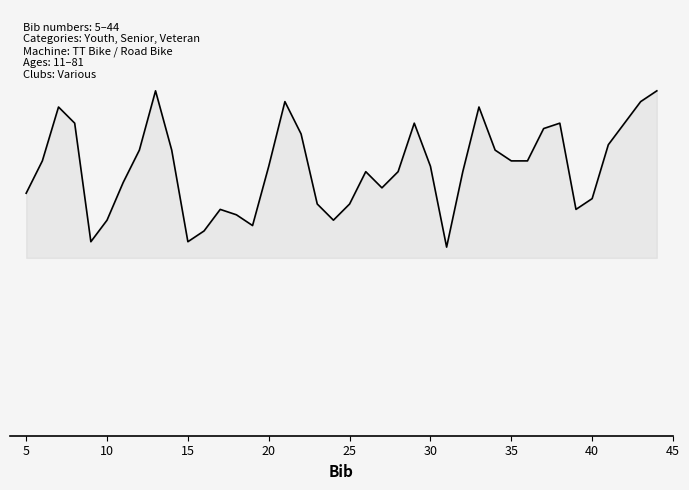

Does the chart display data point markers on the line(s)?

No